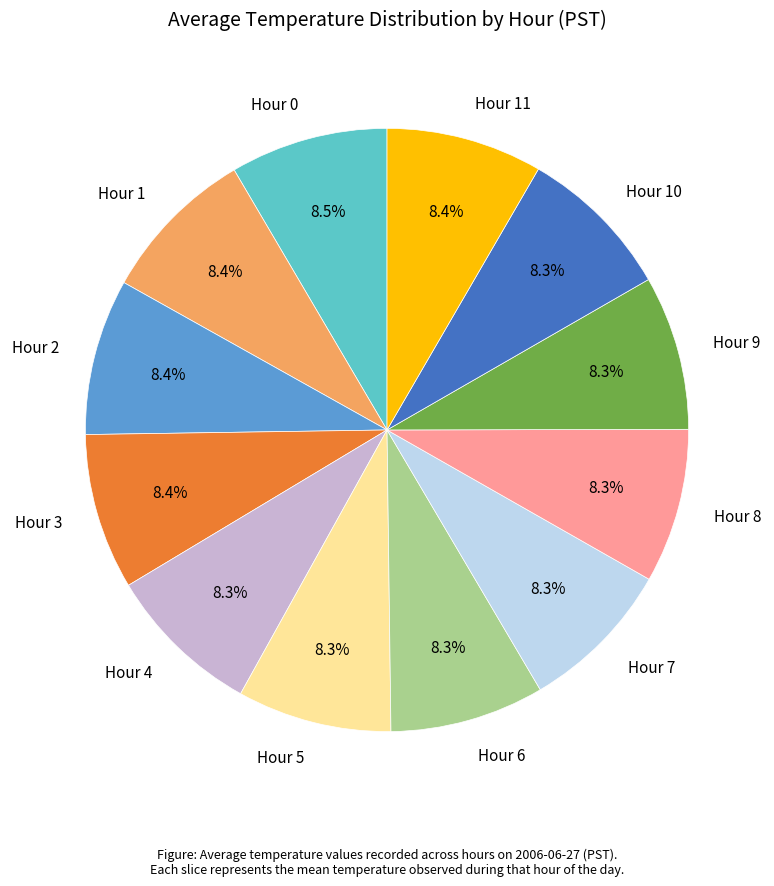

What is the ratio of the value at Hour 5 to the value at Hour 6?

1.0